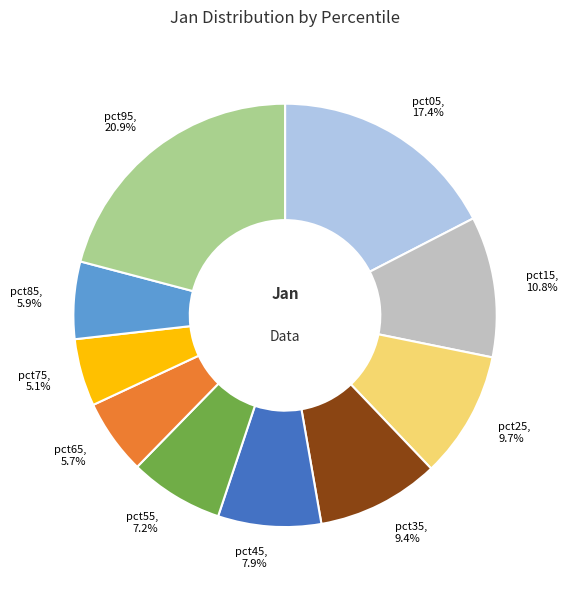

Does pct45 account for over 50% of the chart?

No